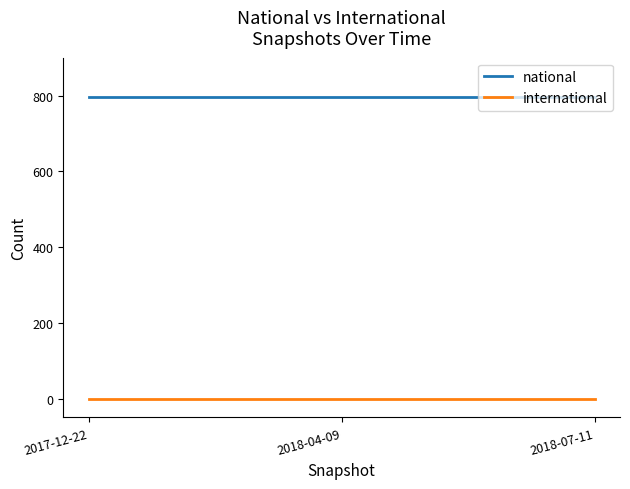

Reading left to right, what are all the values shown in this chart?

national: 796	796	796
international: 0	0	0